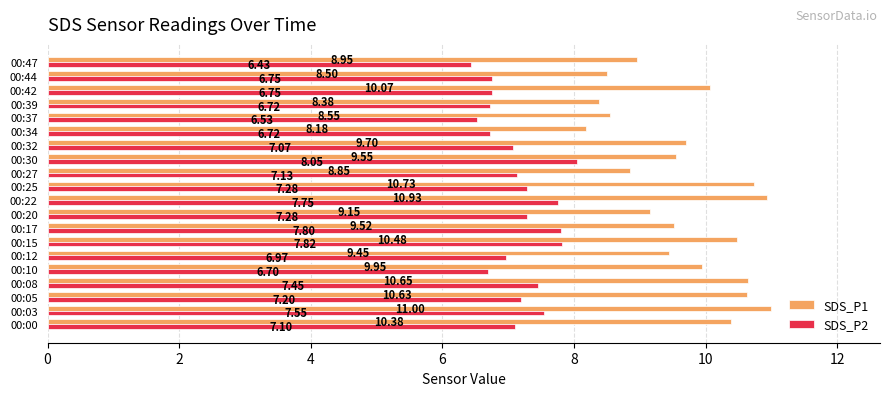

Which category has the highest value across all series?

00:03